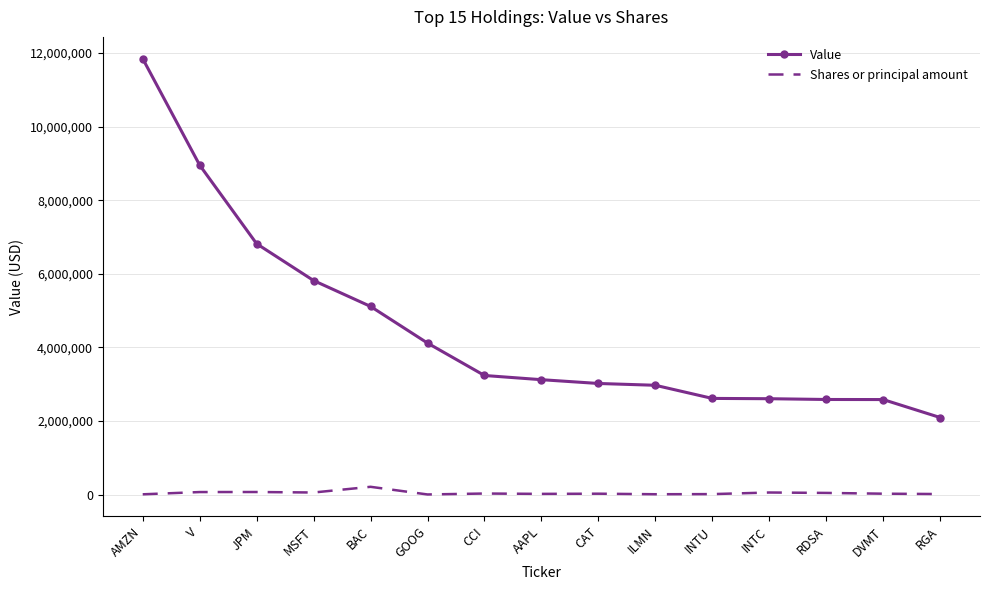

True or false: Value has a value of 8953000 at V.

True